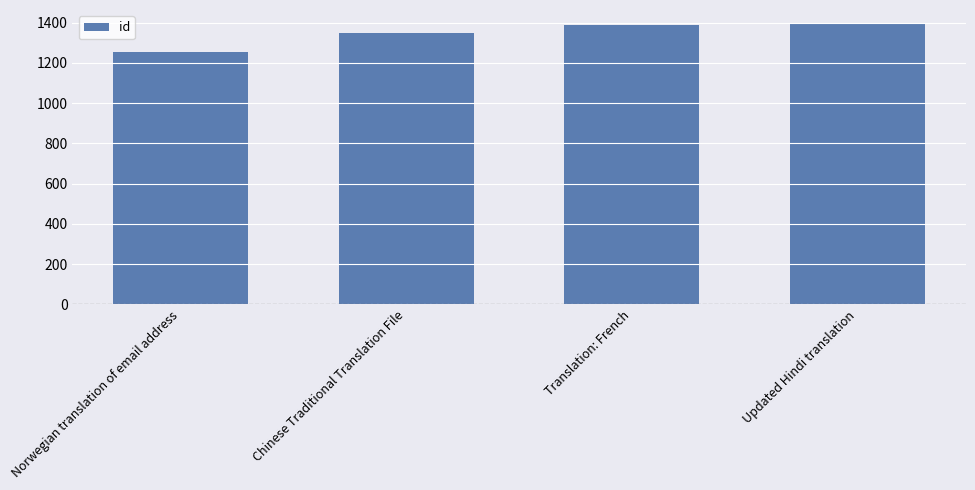

What is the change in value from Norwegian translation of email address to Translation: French?

+134